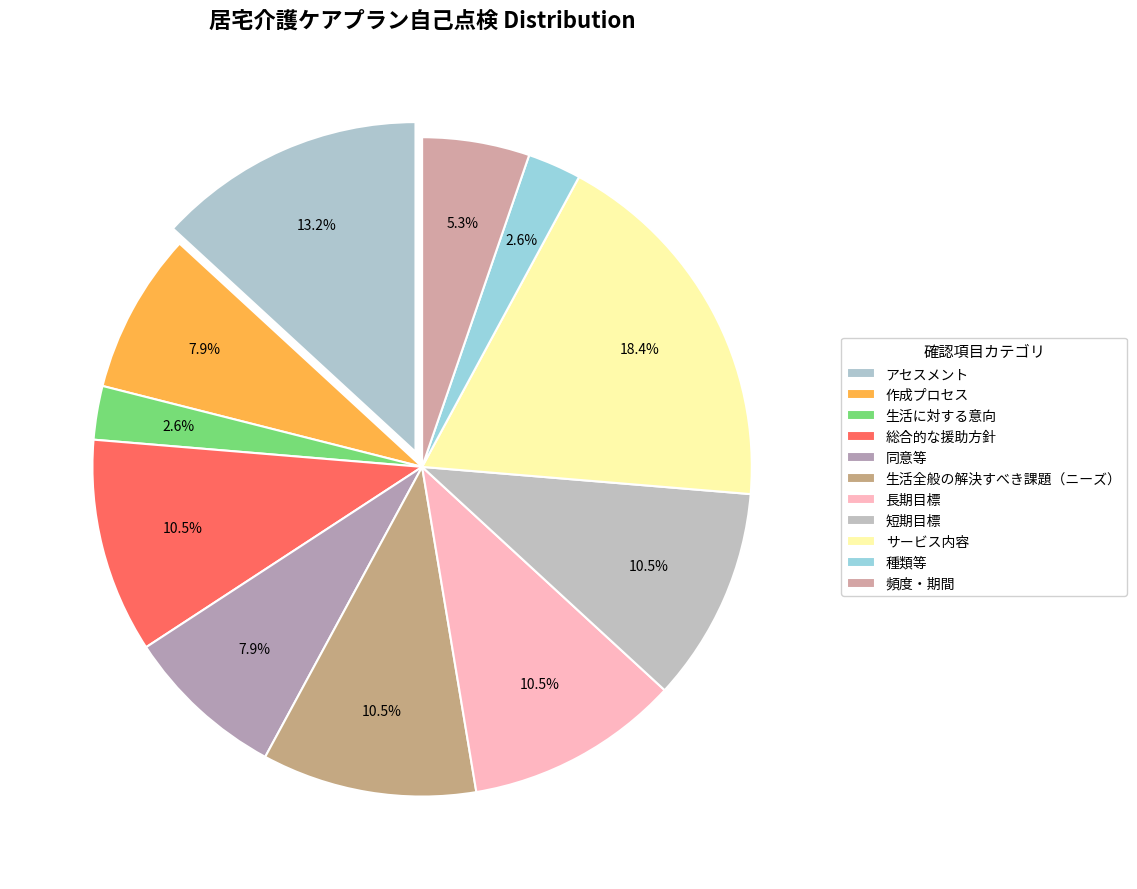

What is the ratio of the value at 種類等 to the value at 作成プロセス?

0.3